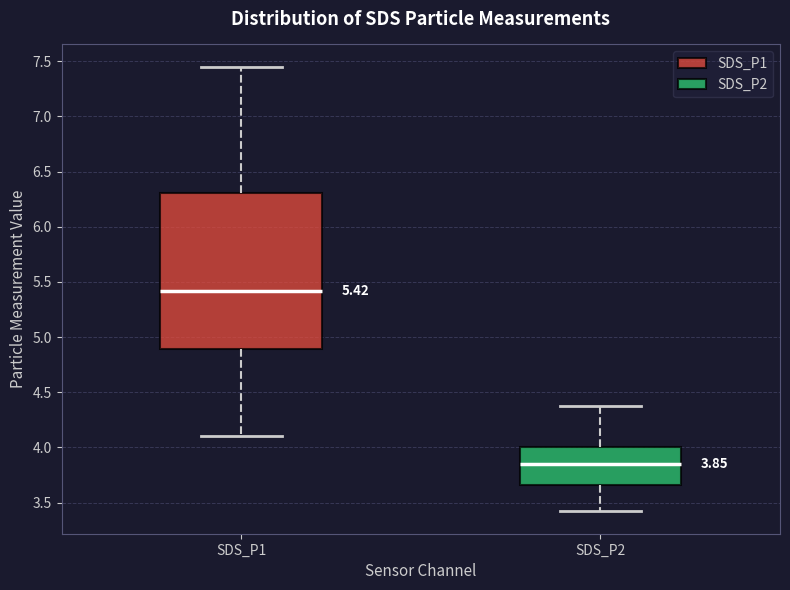

Which box has the lowest median line?

SDS_P2